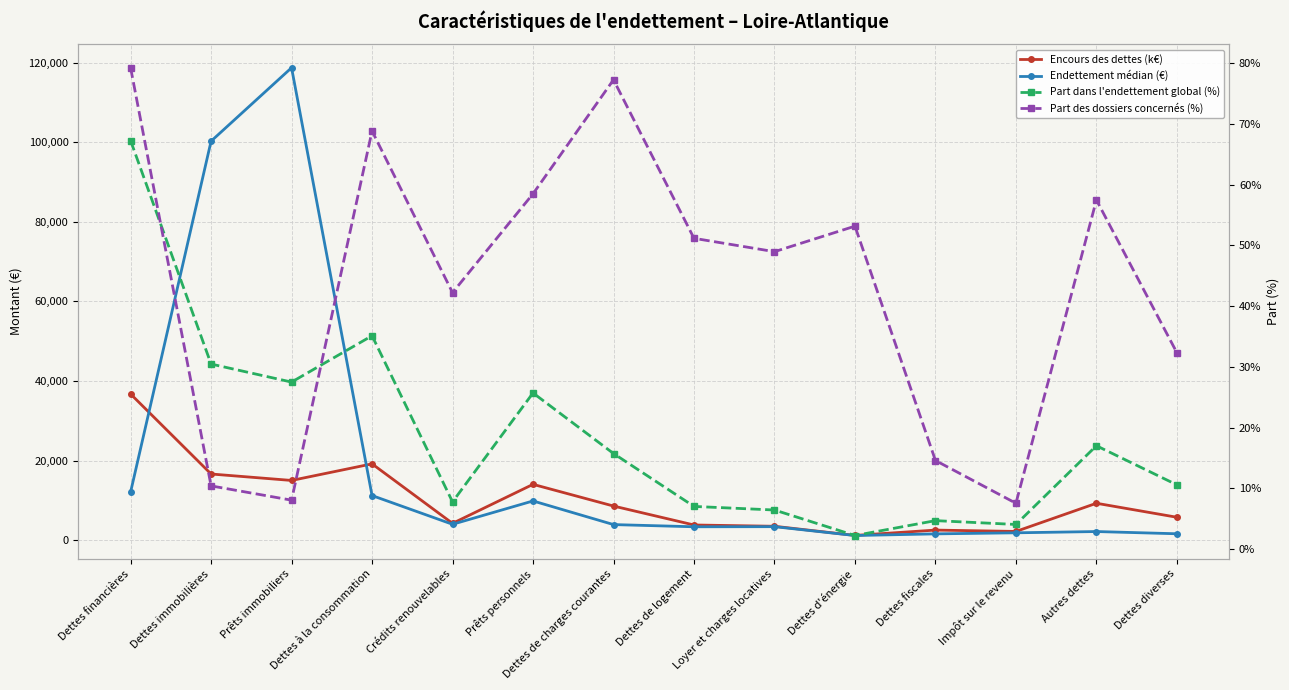

True or false: Endettement médian (€) and Part des dossiers concernés (%) intersect in this chart.

False